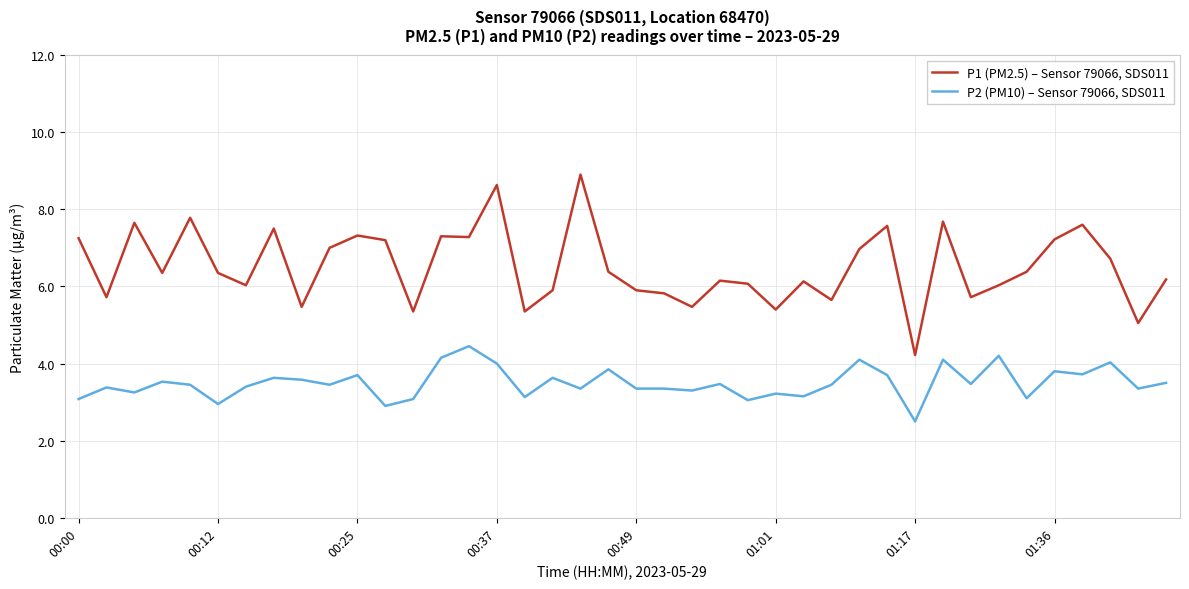

True or false: P2 (PM10) – Sensor 79066, SDS011 and P1 (PM2.5) – Sensor 79066, SDS011 intersect in this chart.

False